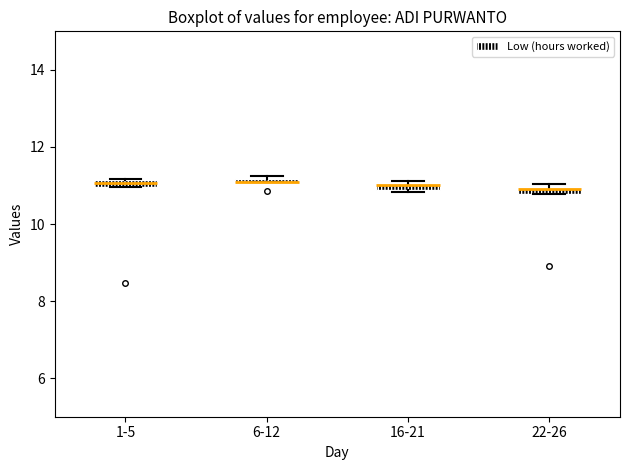

Where is the upper edge of the box for 1-5 on the y-axis? The values are not printed on the chart, so give them approximately, as read against the axis.

11.2